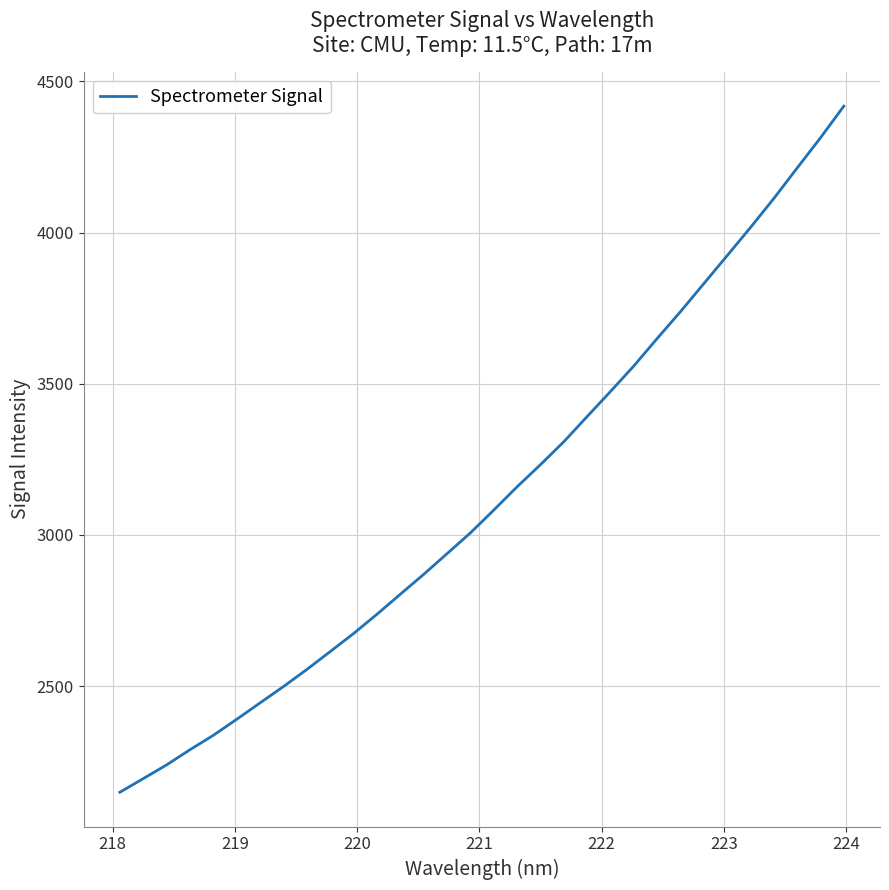

Is this an area chart (filled region under the line)?

No